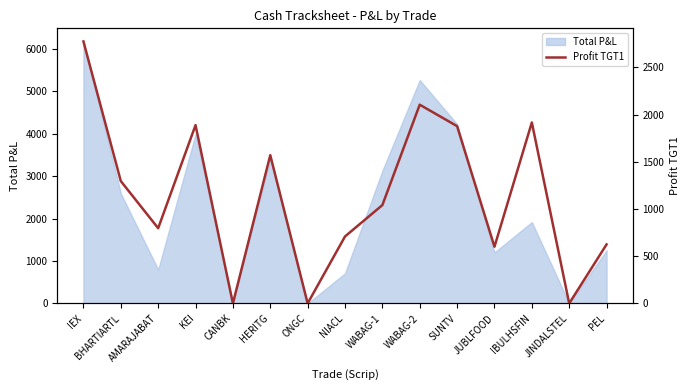

How many points are higher than both their immediate neighbors (excluding endpoints)?

4